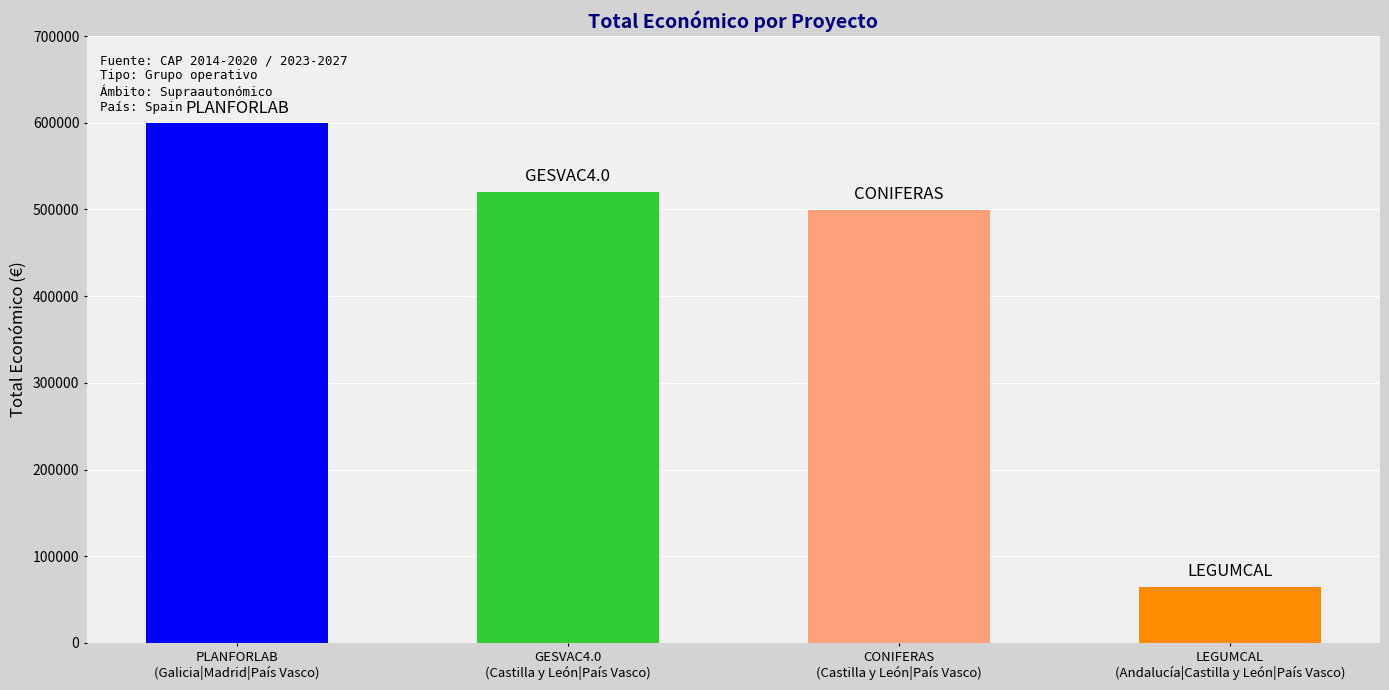

Between CONIFERAS
(Castilla y León|País Vasco) and LEGUMCAL
(Andalucía|Castilla y León|País Vasco), which is larger?

CONIFERAS
(Castilla y León|País Vasco)